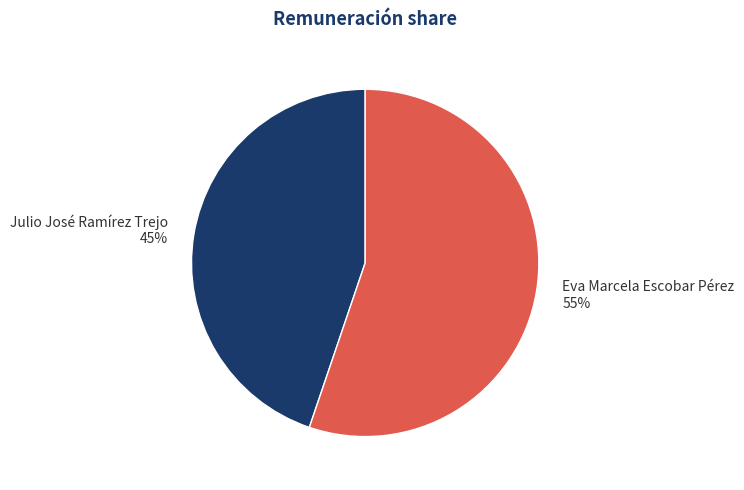

Count the number of slices in the pie.

2